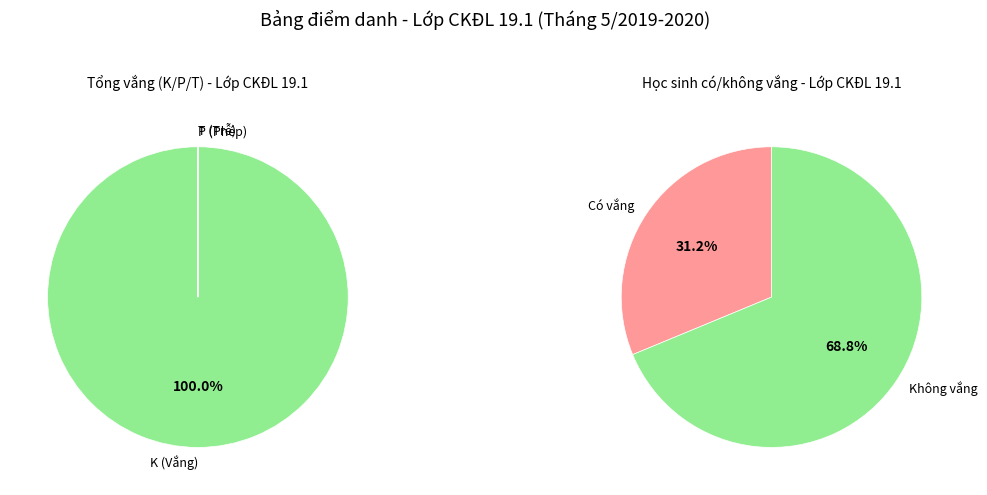

Do T and P together represent more than half of the pie?

No